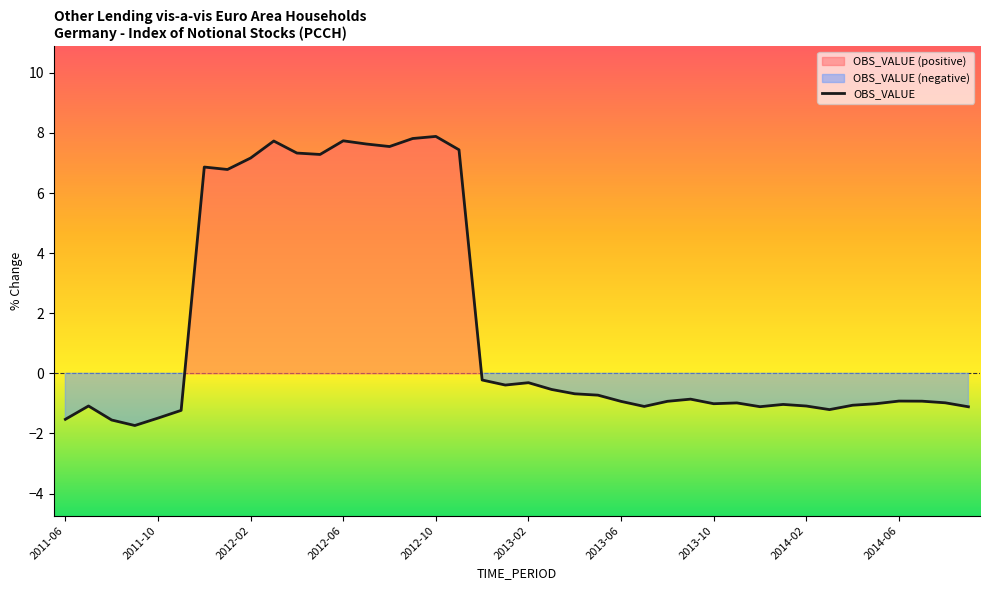

List the labels in order of value, smallest first.

2011-09, 2011-08, 2011-06, 2011-10, 2011-11, 2014-03, 2014-09, 2013-12, 2013-07, 2014-02, 2011-07, 2014-04, 2014-01, 2014-05, 2013-10, 2013-11, 2014-08, 2013-06, 2013-08, 2014-07, 2014-06, 2013-09, 2013-05, 2013-04, 2013-03, 2013-01, 2013-02, 2012-12, 2012-01, 2011-12, 2012-02, 2012-05, 2012-04, 2012-11, 2012-08, 2012-07, 2012-03, 2012-06, 2012-09, 2012-10